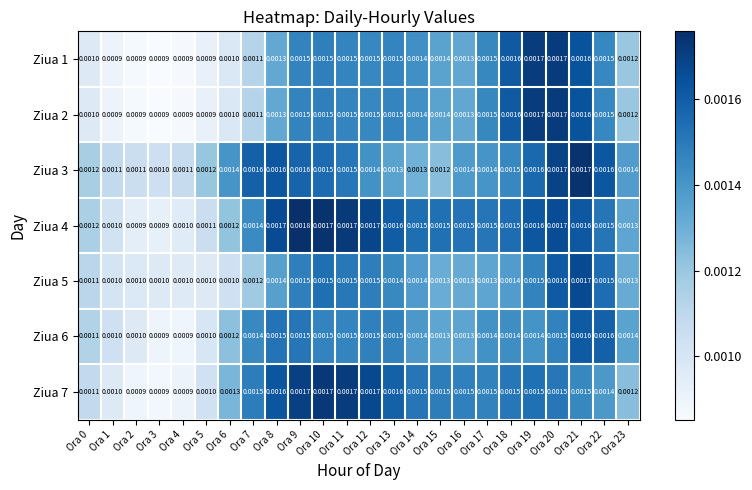

Is the value of Ziua 3 at Ora 2 greater than the value of Ziua 4 at Ora 17?

No